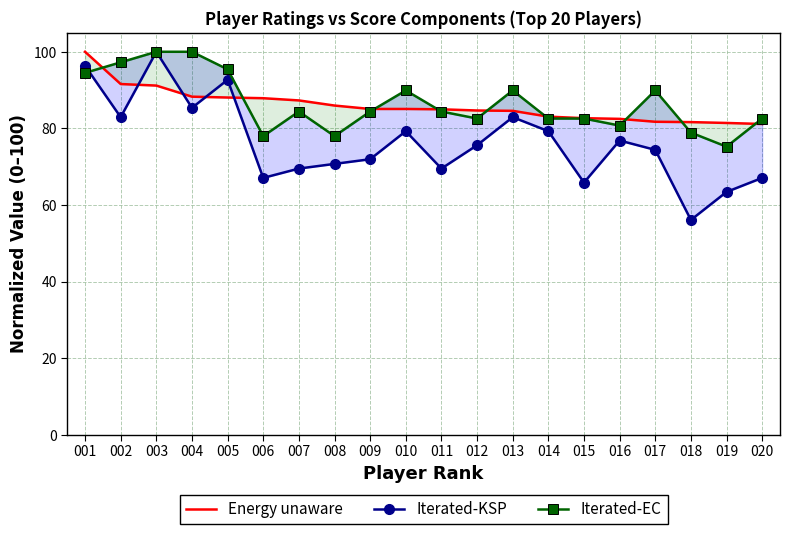

What is the minimum value shown in the chart?

56.1